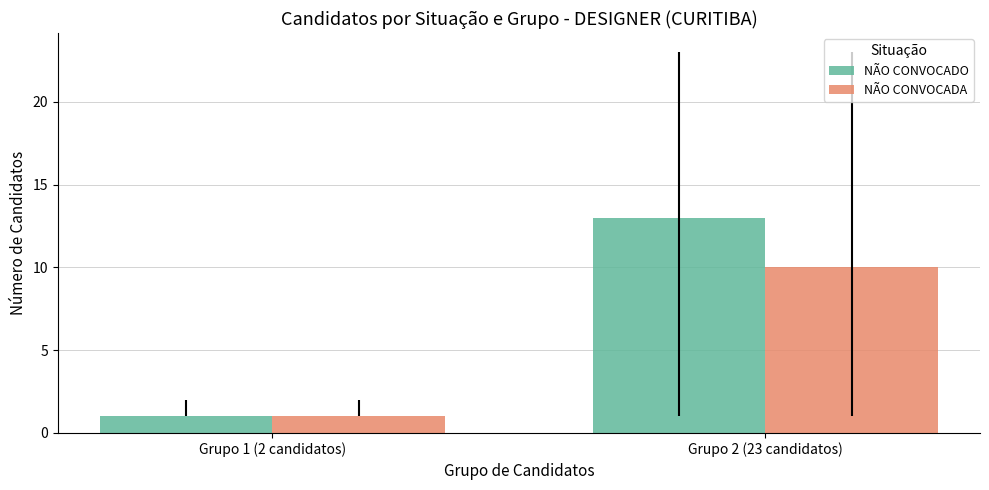

What is the average value of the NÃO CONVOCADA series?

6